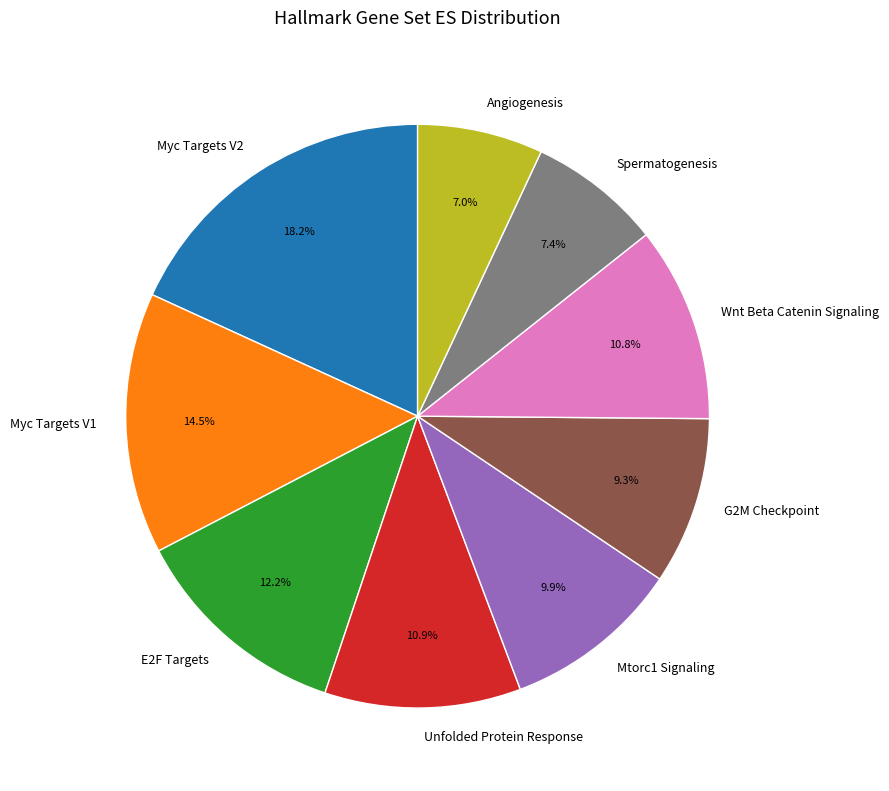

Count the number of slices in the pie.

9